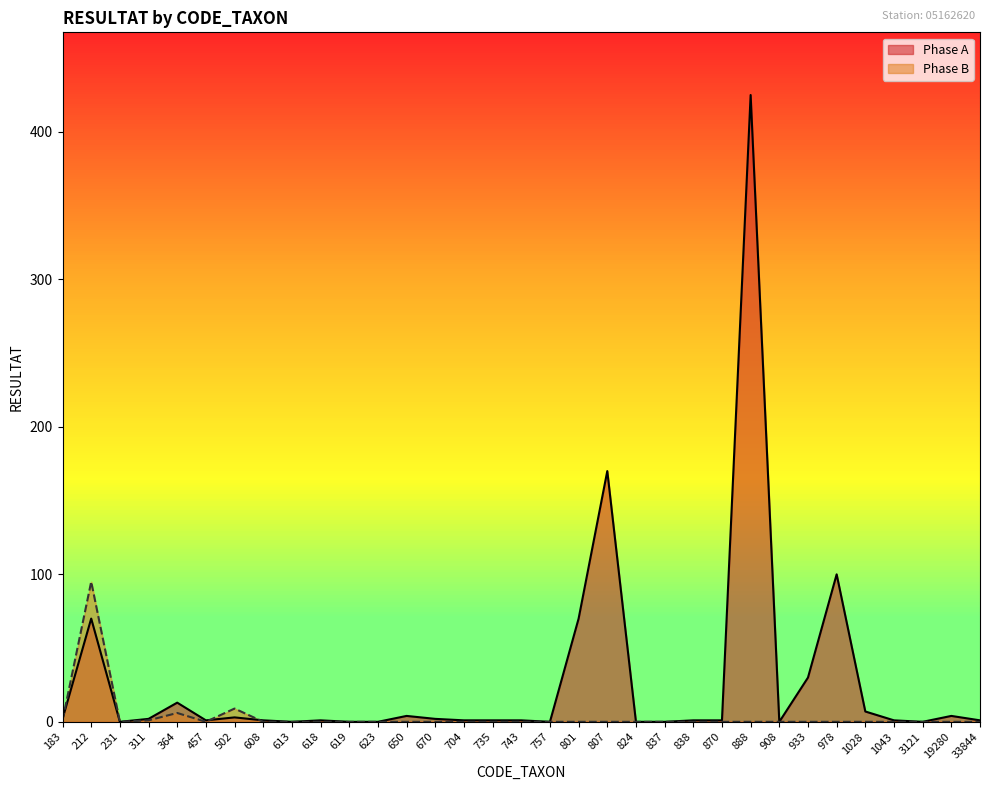

How many intersections are there between Phase B and Phase A?

3